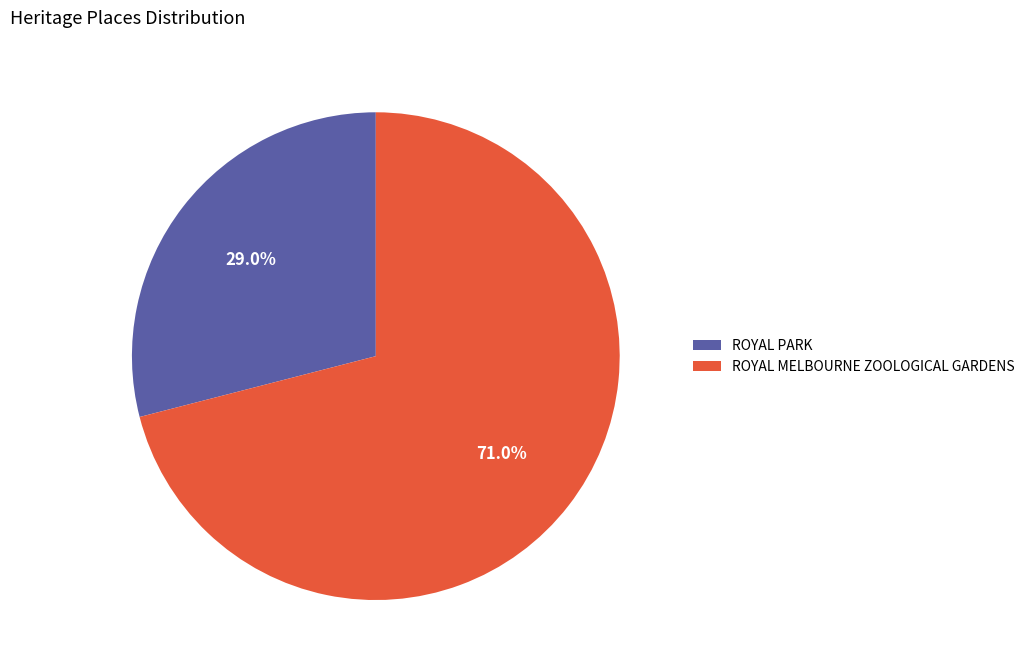

How many slices are in this pie chart?

2